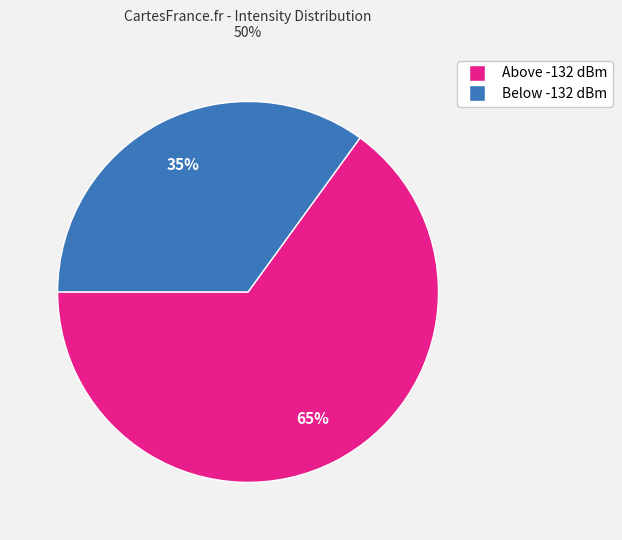

To the nearest percent, what is the average slice percentage?

50%